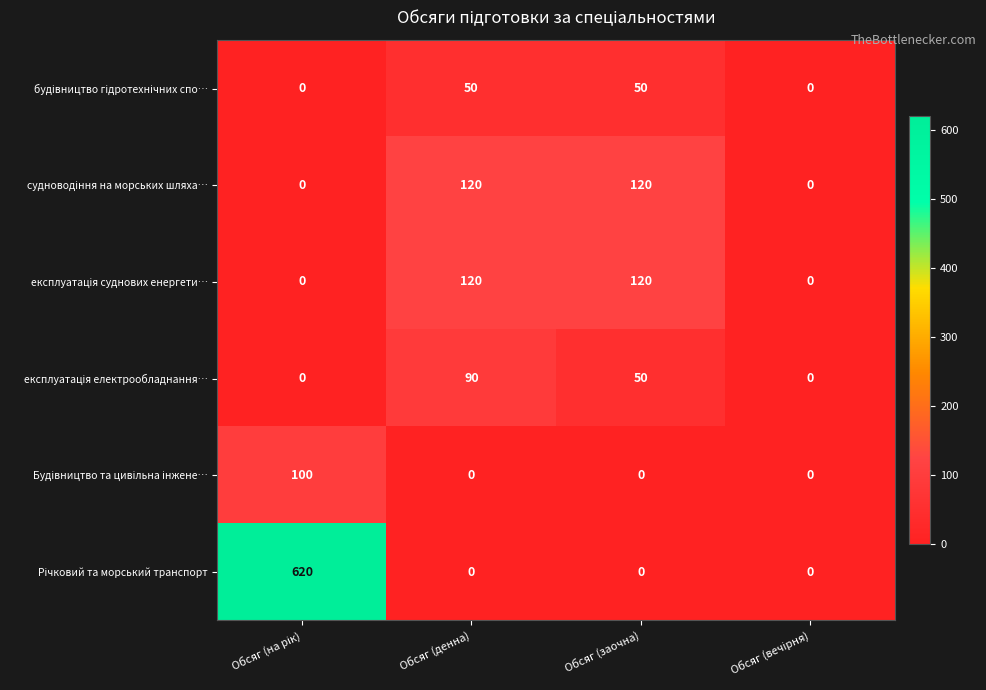

What is the spread (max minus min) of values at Обсяг (денна)?

120